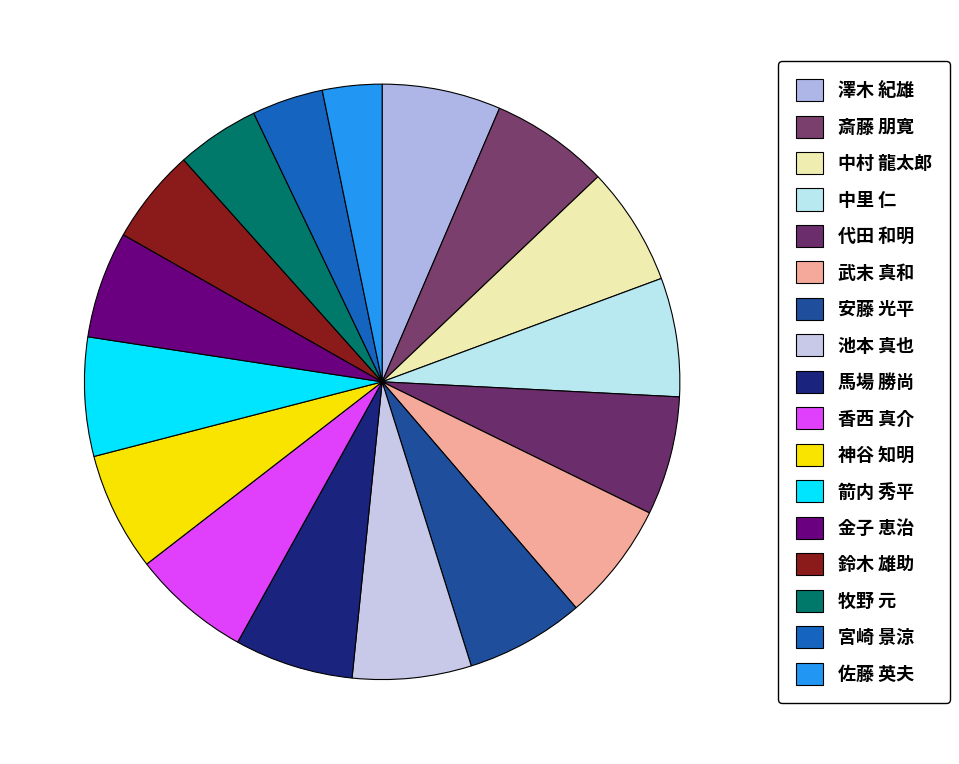

Which slice is the smallest?

佐藤 英夫